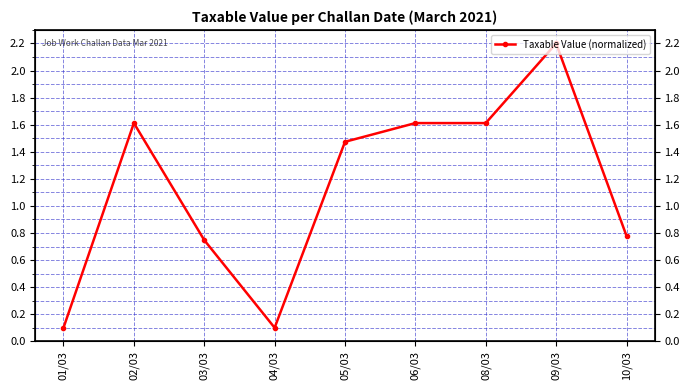

What is the label of the 5th point from the left?

05/03